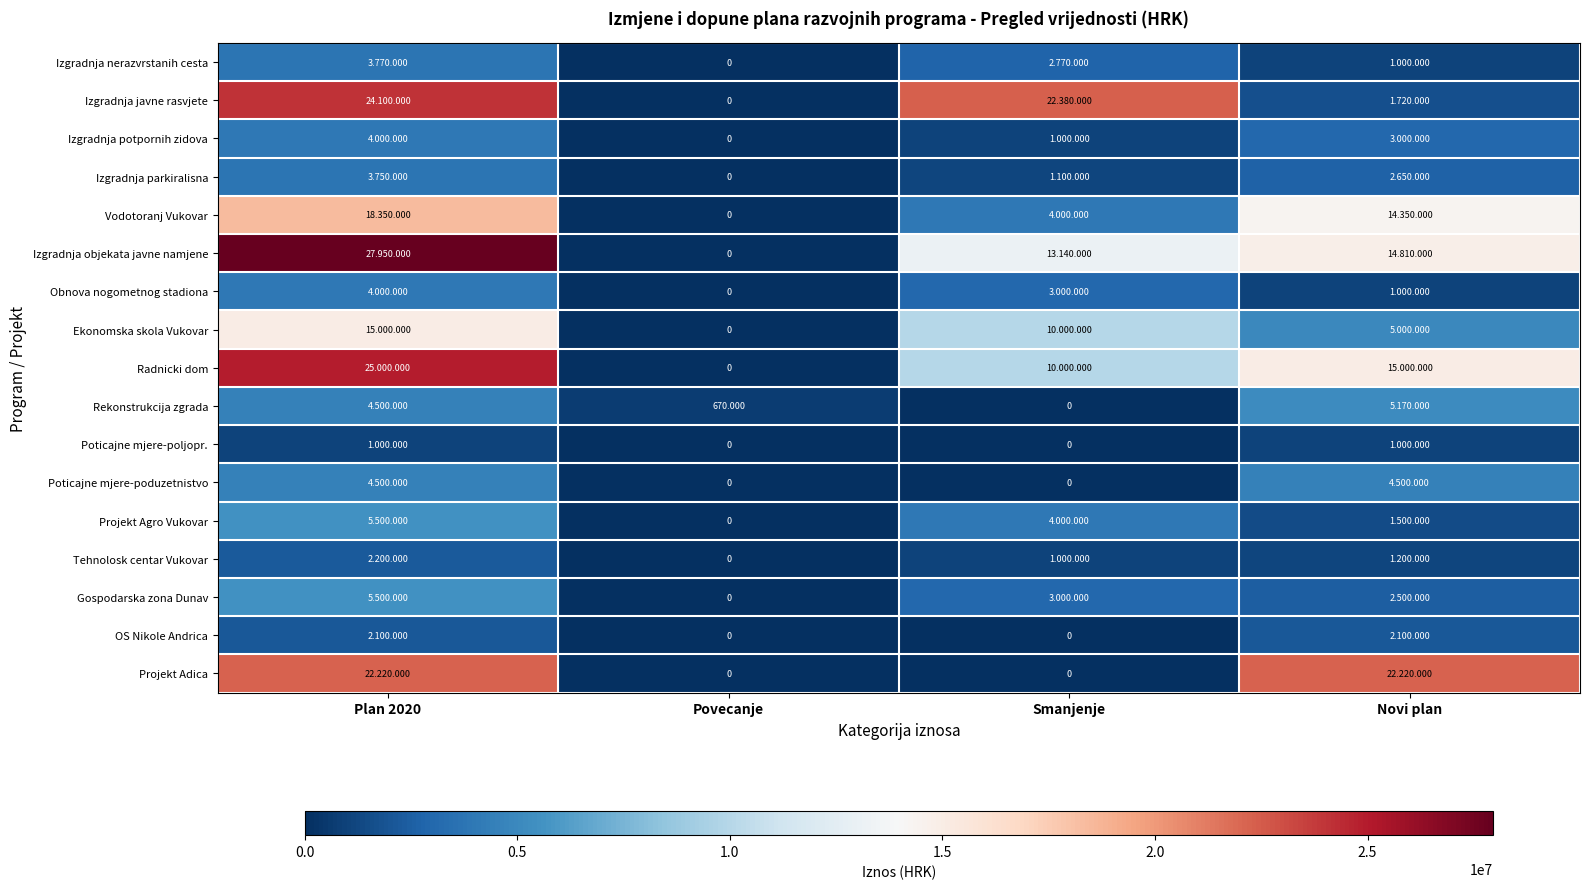

What is the difference between the highest and lowest values at Plan 2020?

26950000